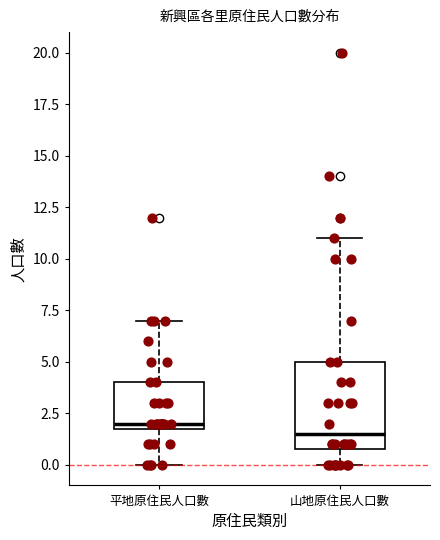

Which box's median line is the lowest?

山地原住民人口數